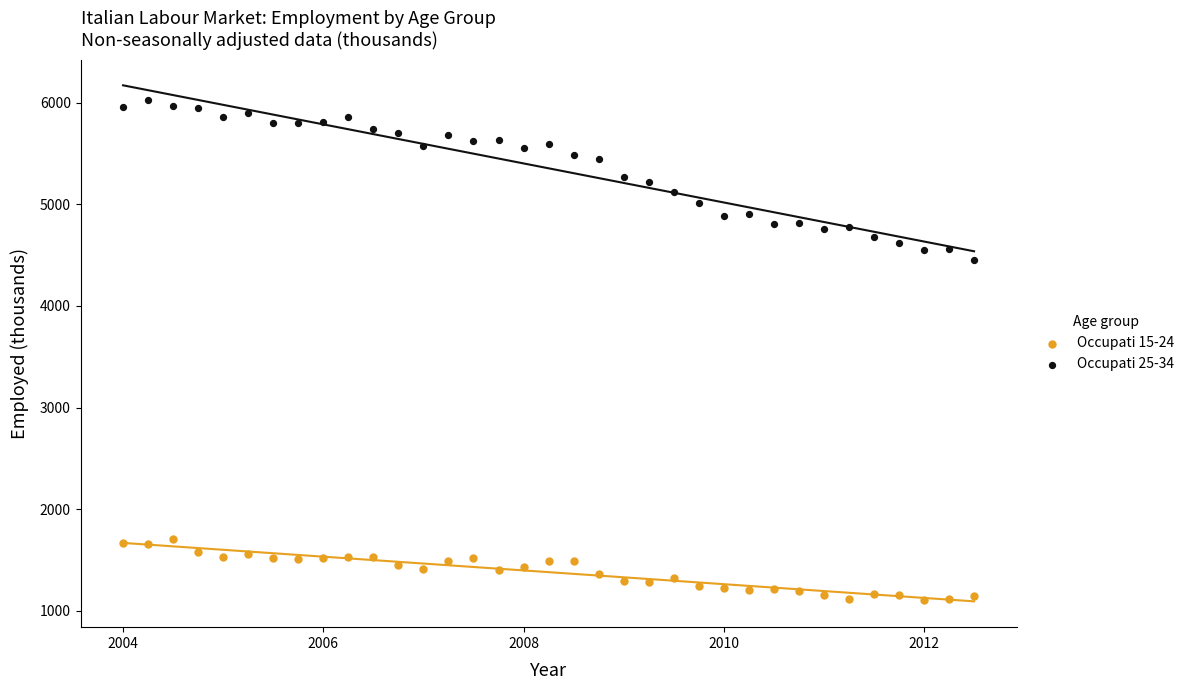

Which series contains the lowest Y value?

Occupati 15-24